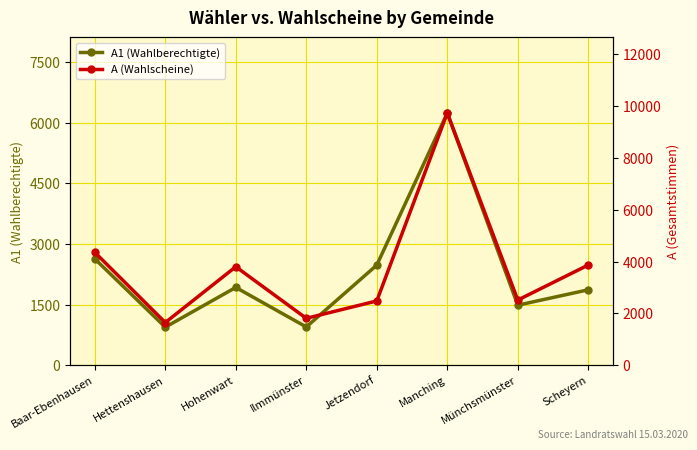

Which series has the largest range (max minus min)?

A (Wahlscheine)